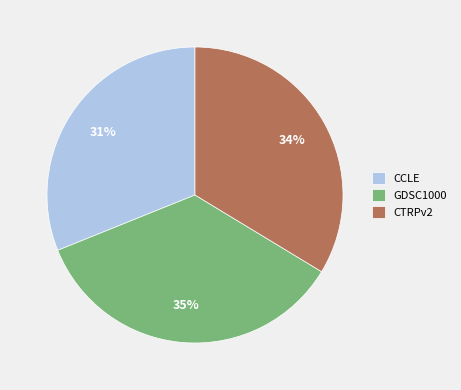

To the nearest percent, what portion does GDSC1000 represent?

35%